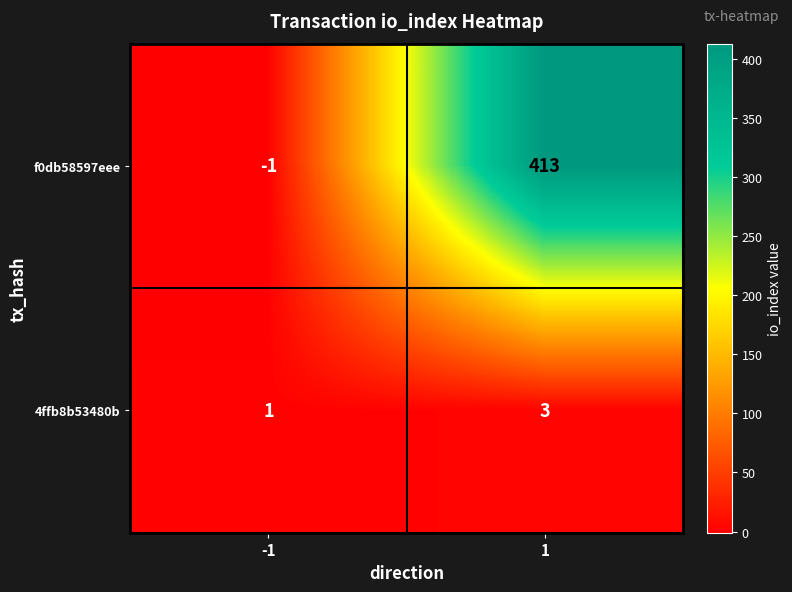

What is the maximum value shown in the chart?

413